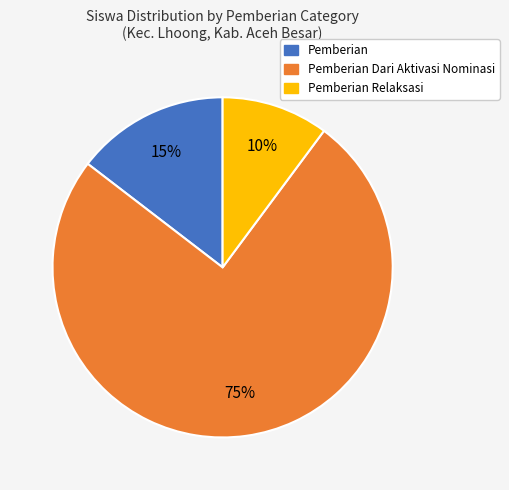

Does any single category account for the majority?

Yes